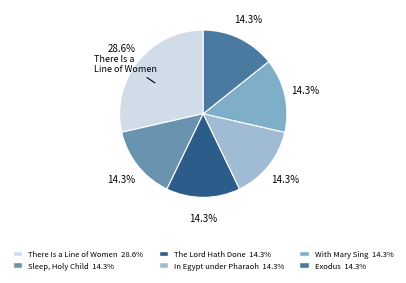

How many segments does this pie chart have?

6